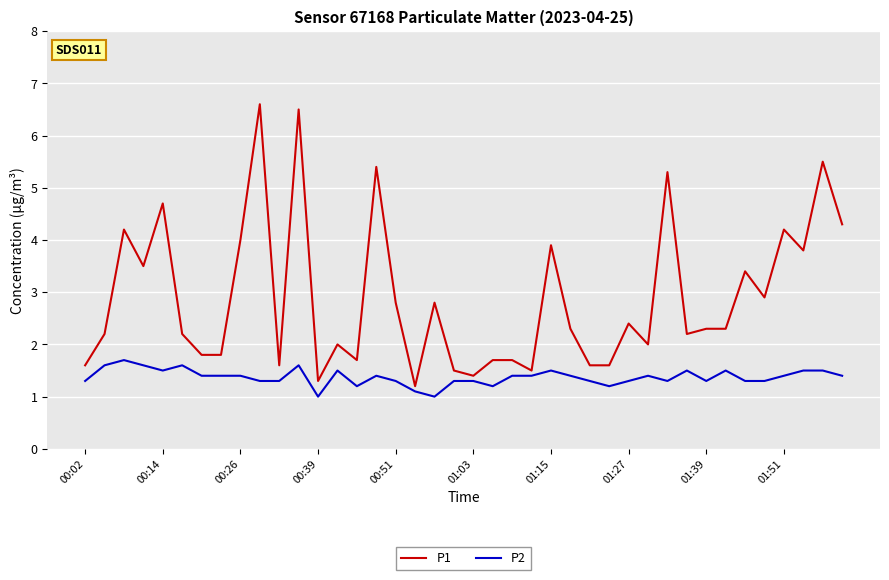

List the series in order of their peak value, highest first.

P1, P2